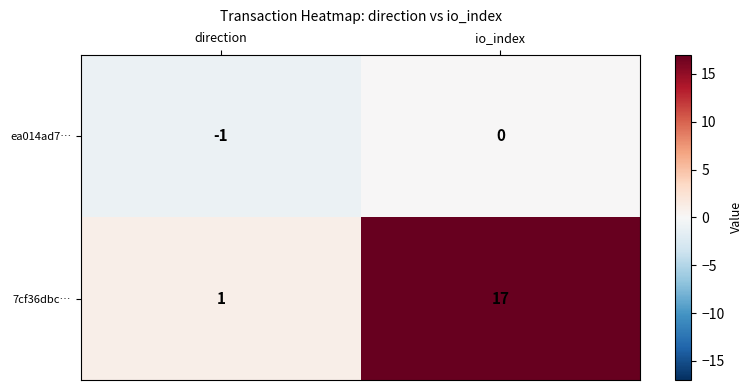

Reading left to right, list all the values displayed in this chart.

ea014ad7…: -1	0
7cf36dbc…: 1	17